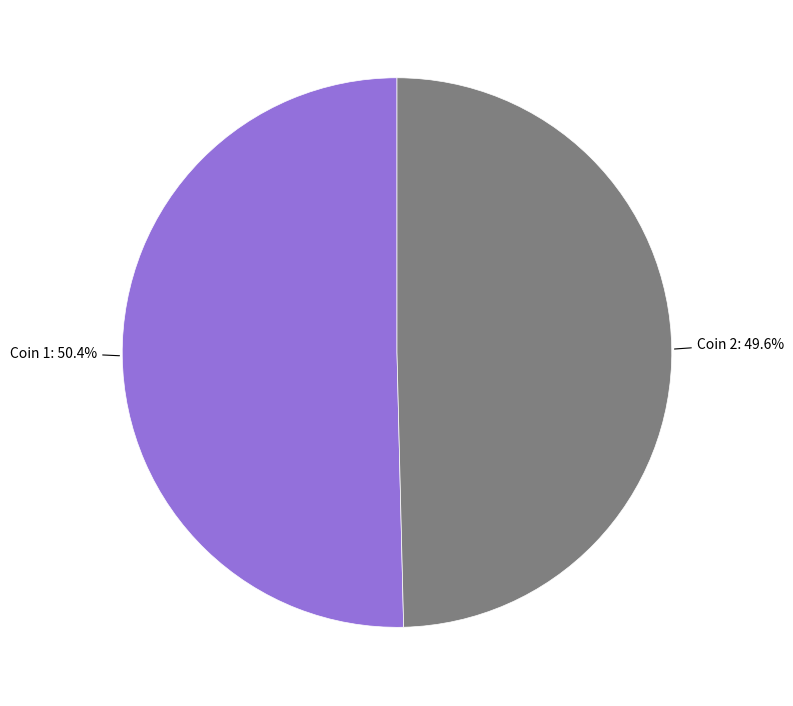

Does any single category account for the majority?

Yes